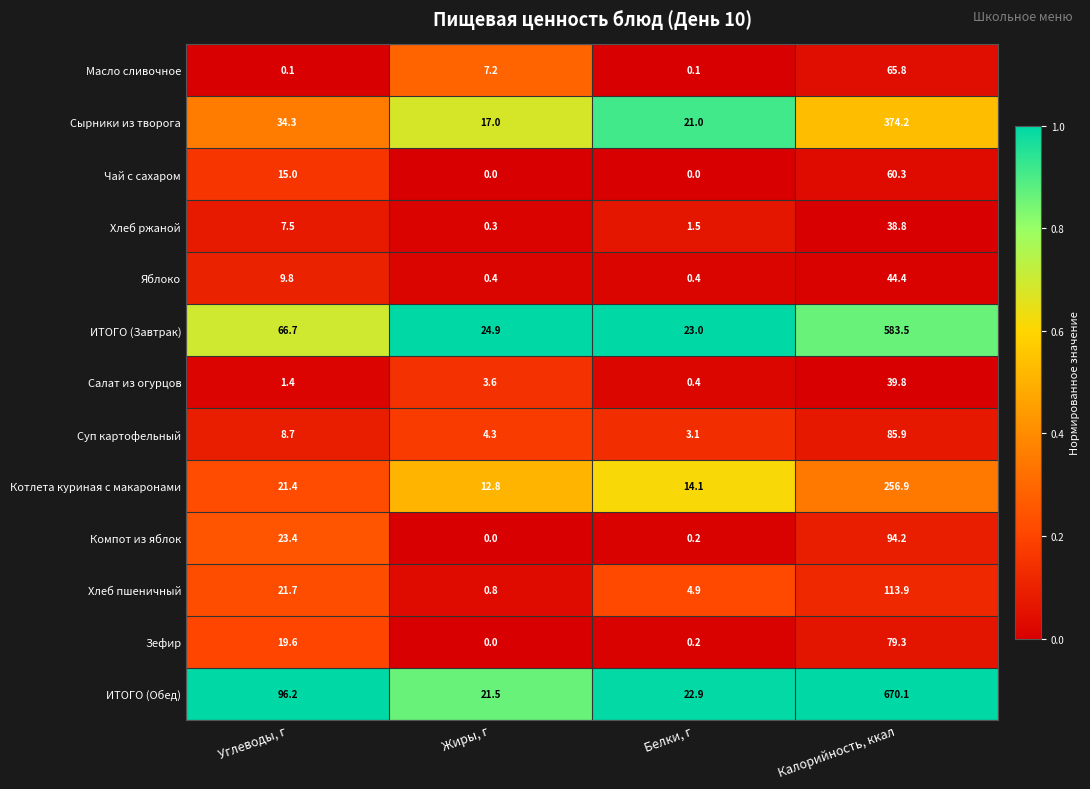

Rank the series by their maximum value, from lowest to highest.

Хлеб ржаной, Салат из огурцов, Яблоко, Чай с сахаром, Масло сливочное, Зефир, Суп картофельный, Компот из яблок, Хлеб пшеничный, Котлета куриная с макаронами, Сырники из творога, ИТОГО (Завтрак), ИТОГО (Обед)